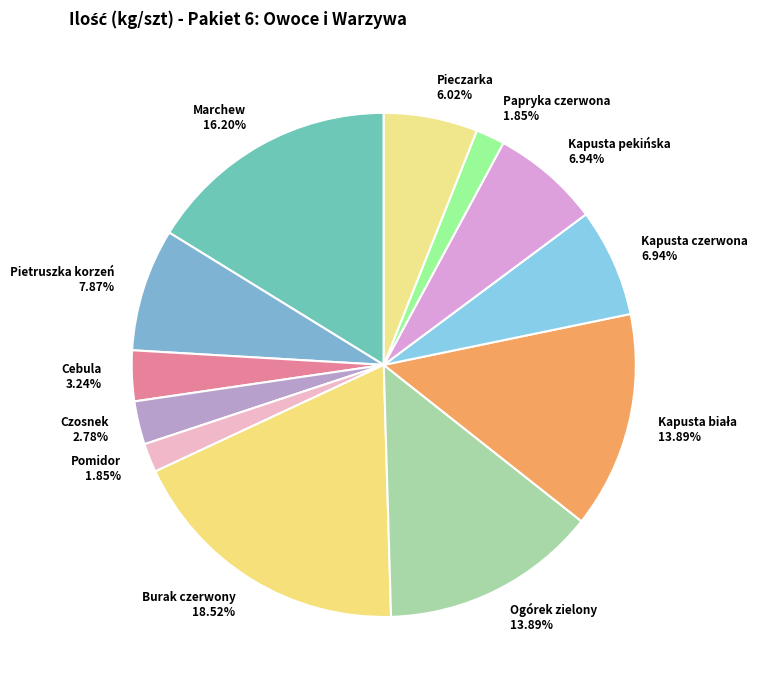

To the nearest percent, what is the combined percentage of Ogórek zielony and Pietruszka korzeń?

22%